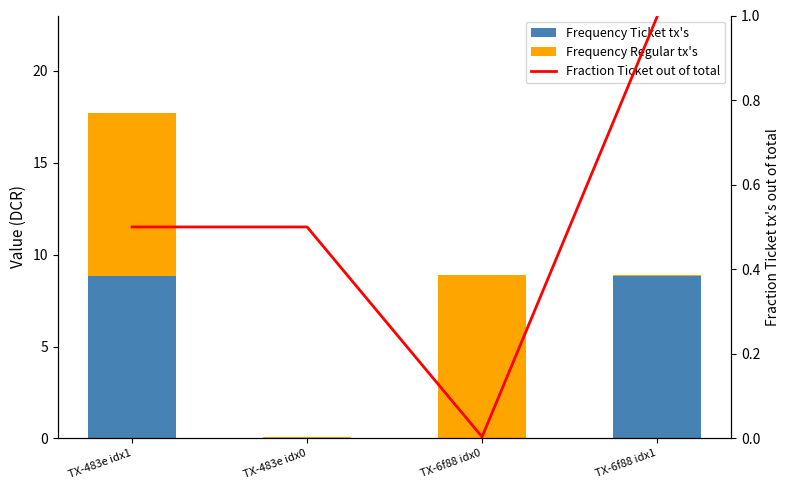

What is the average value of the Fraction Ticket out of total series?

0.5